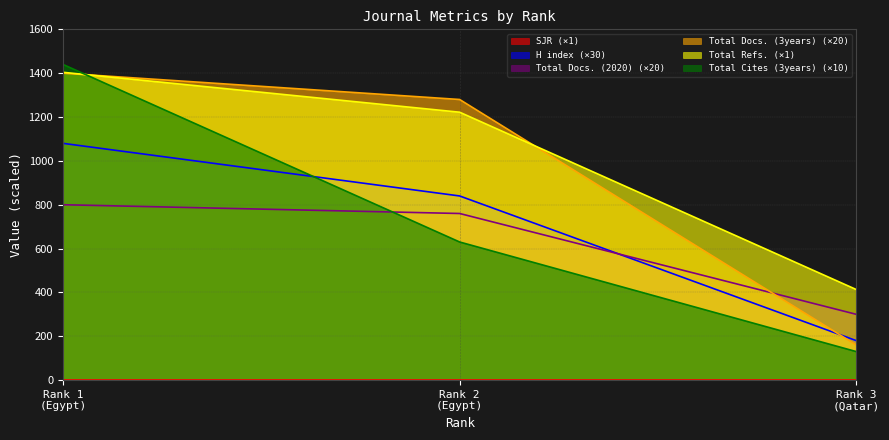

Which series has the largest total across all categories?

Total Refs. (×1)